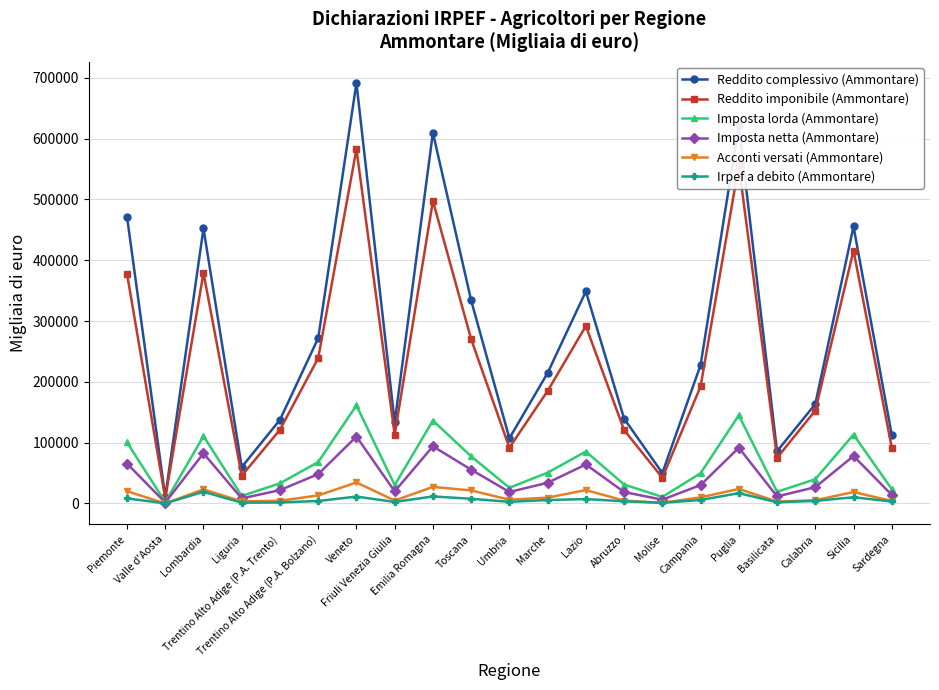

In Imposta lorda (Ammontare), how many points are higher than both neighbors (excluding endpoints)?

6